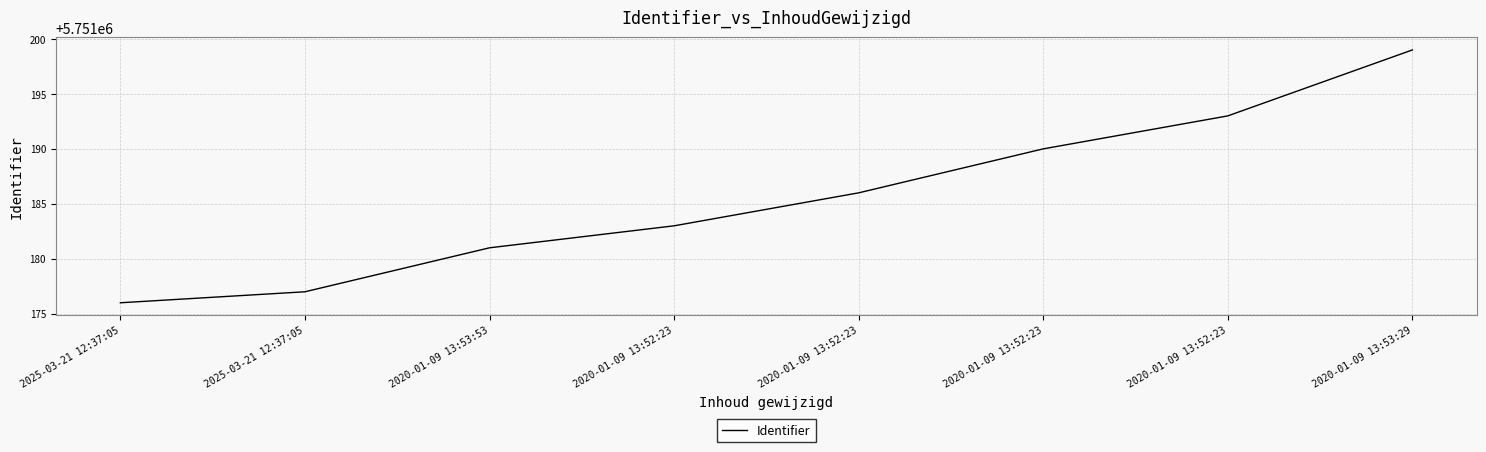

Is this an area chart (filled region under the line)?

No